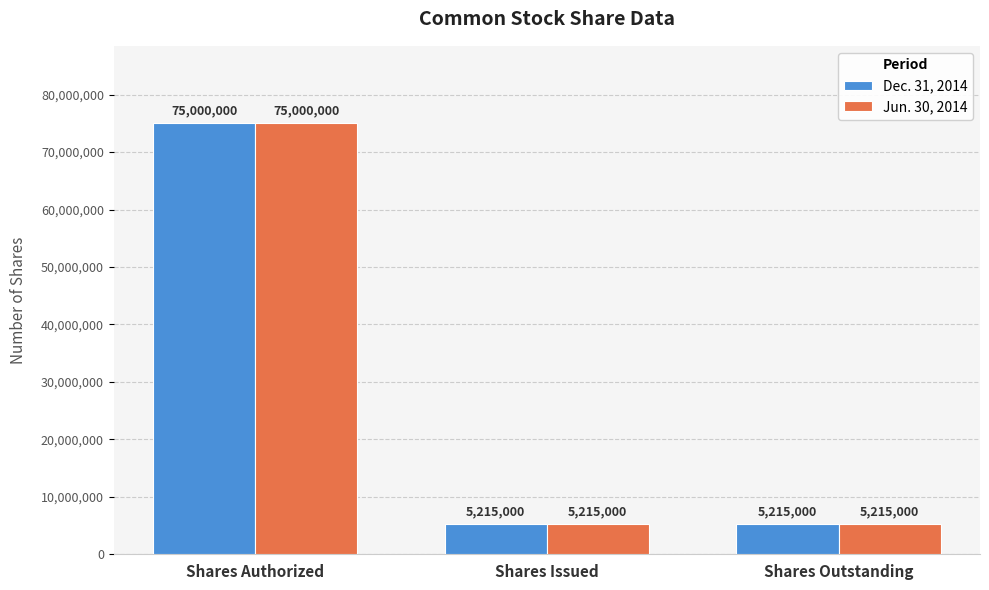

What is the maximum value shown in the chart?

75000000